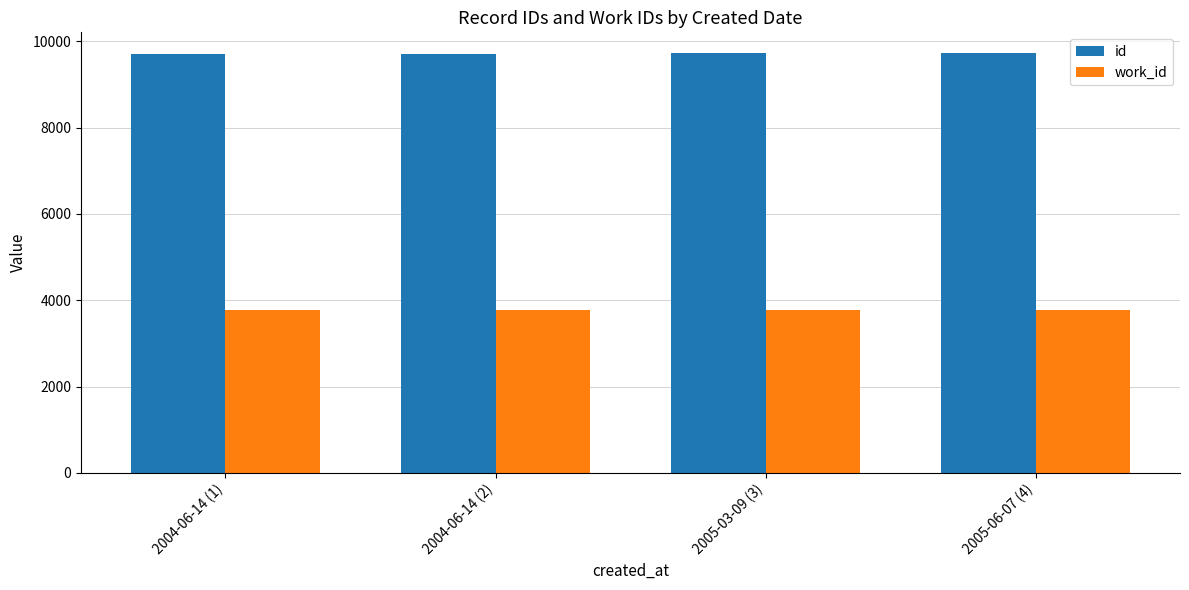

The value of id at 2004-06-14 (1) is 9714. True or false?

True